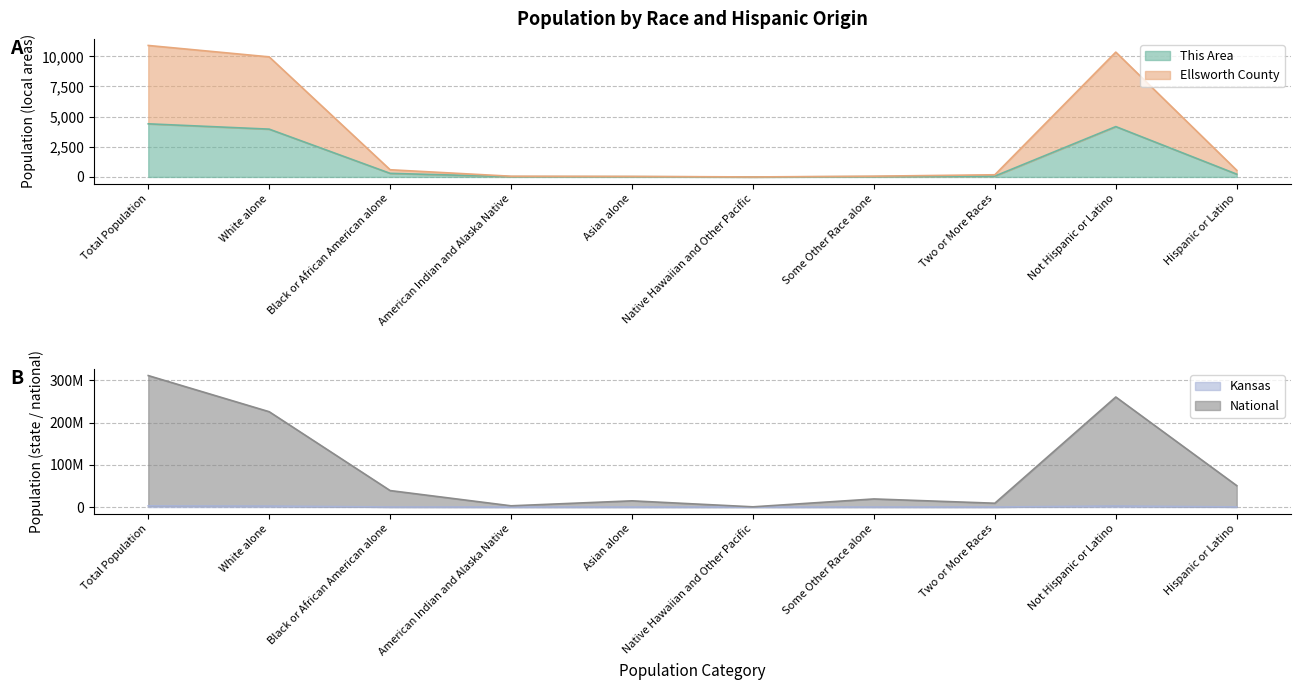

In National, how many points are lower than both neighbors (excluding endpoints)?

3